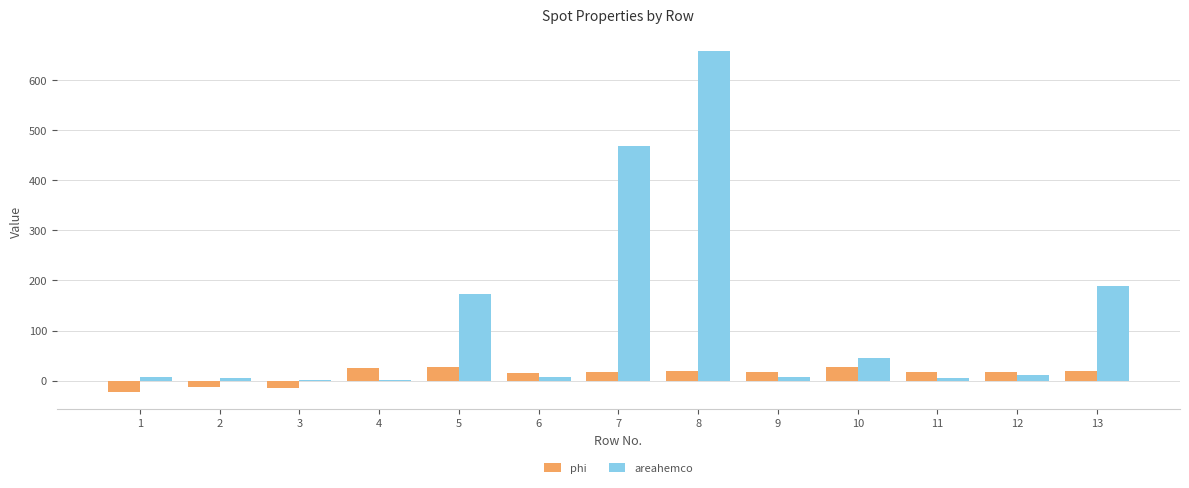

What is the sum of all areahemco values?

1575.4